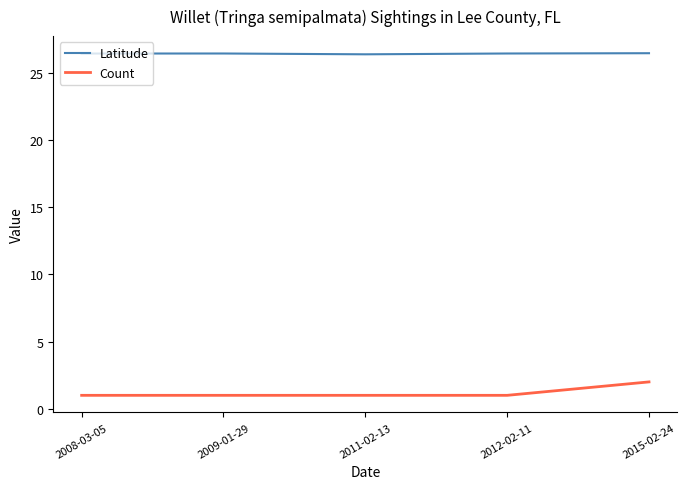

What is the minimum value shown in the chart?

1.0